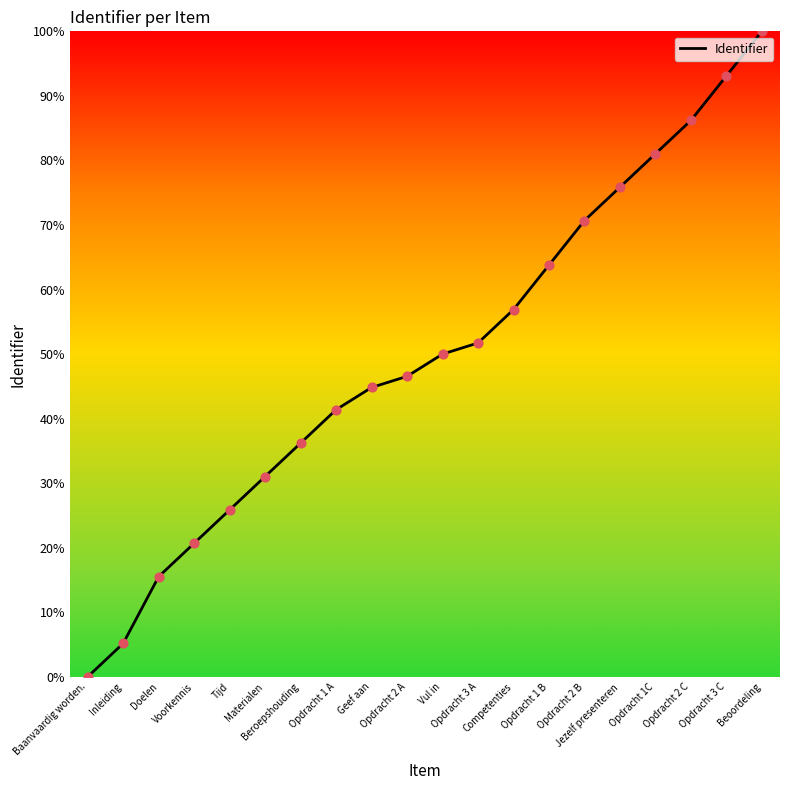

Between Opdracht 1 A and Vul in, which is larger?

Vul in